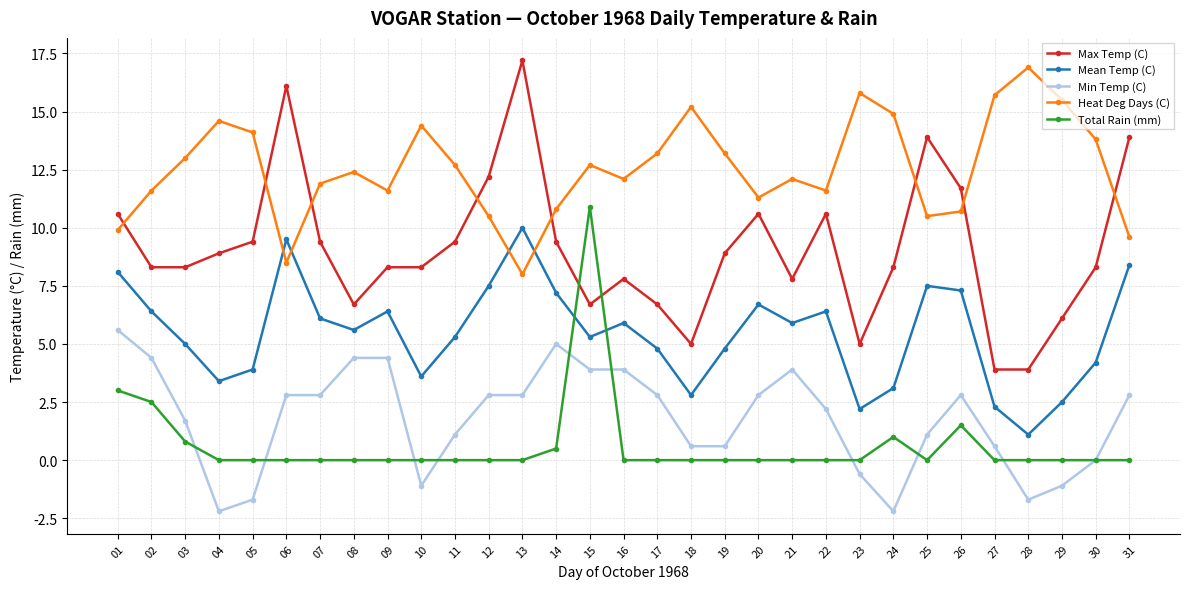

At 26, list the series in order from smallest to largest.

Total Rain (mm), Min Temp (C), Mean Temp (C), Heat Deg Days (C), Max Temp (C)